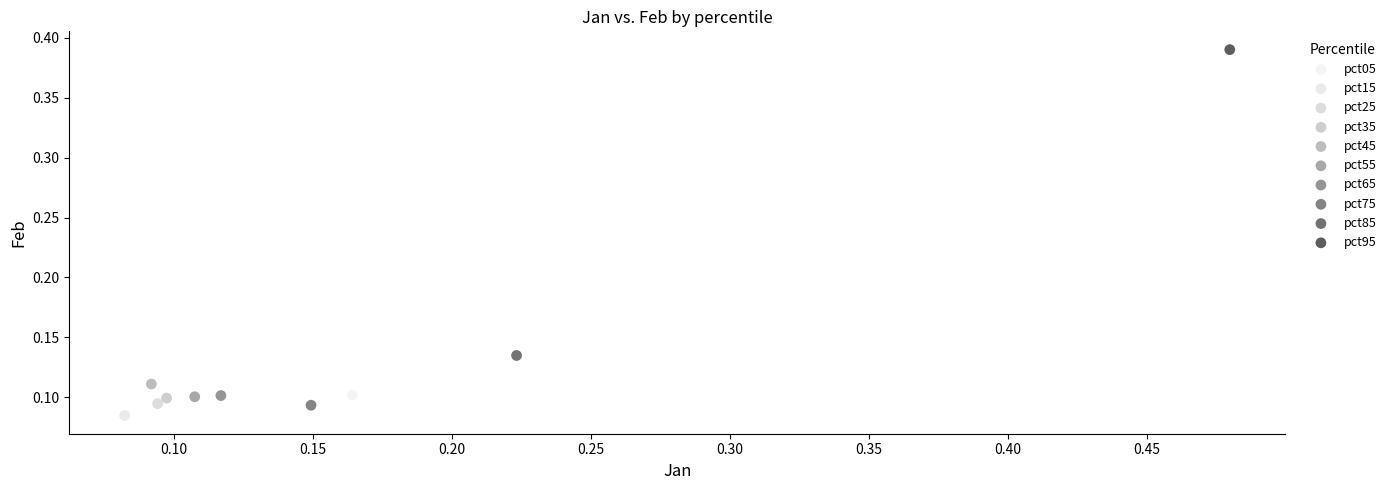

What are all the series names shown in the legend?

pct05, pct15, pct25, pct35, pct45, pct55, pct65, pct75, pct85, pct95